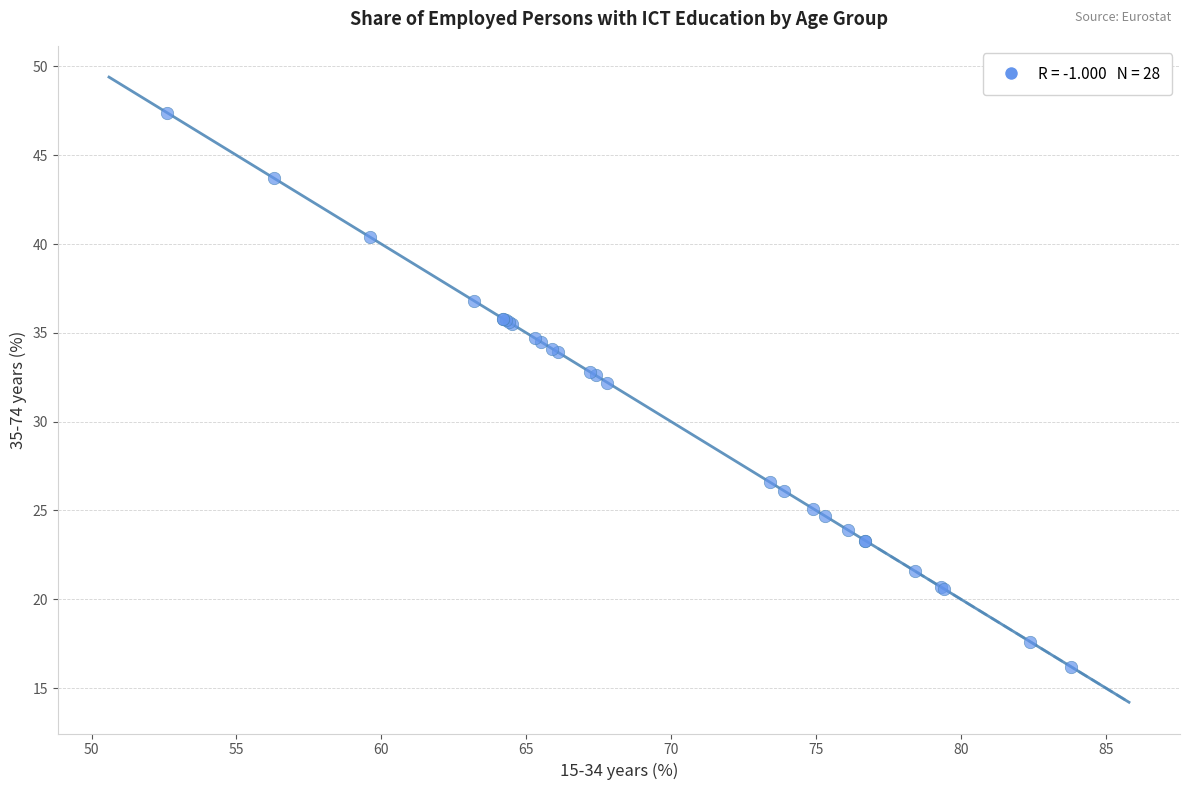

What Y value in the scatter plot is closest to 31?

32.2